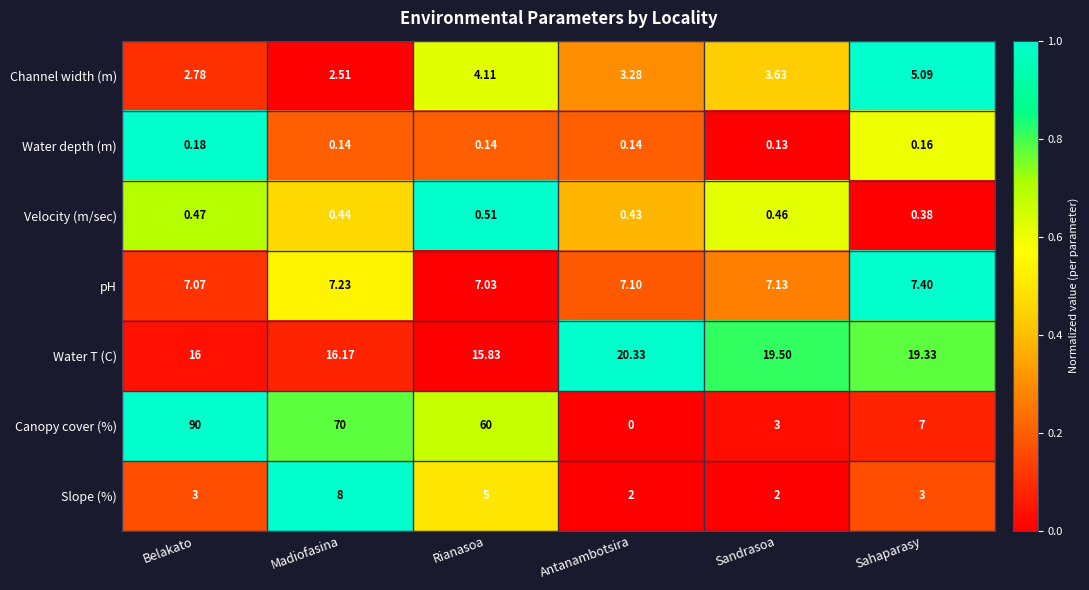

How many distinct data groups are displayed?

7